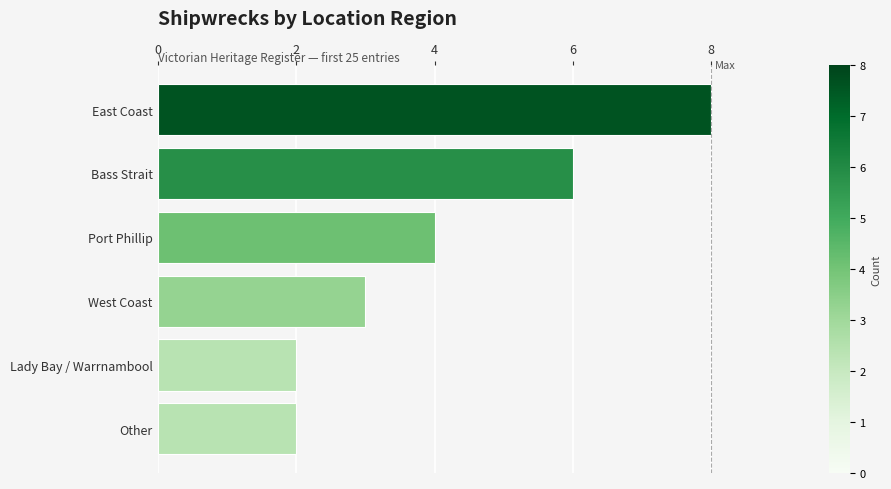

What is the ratio of the value at West Coast to the value at Other?

1.5